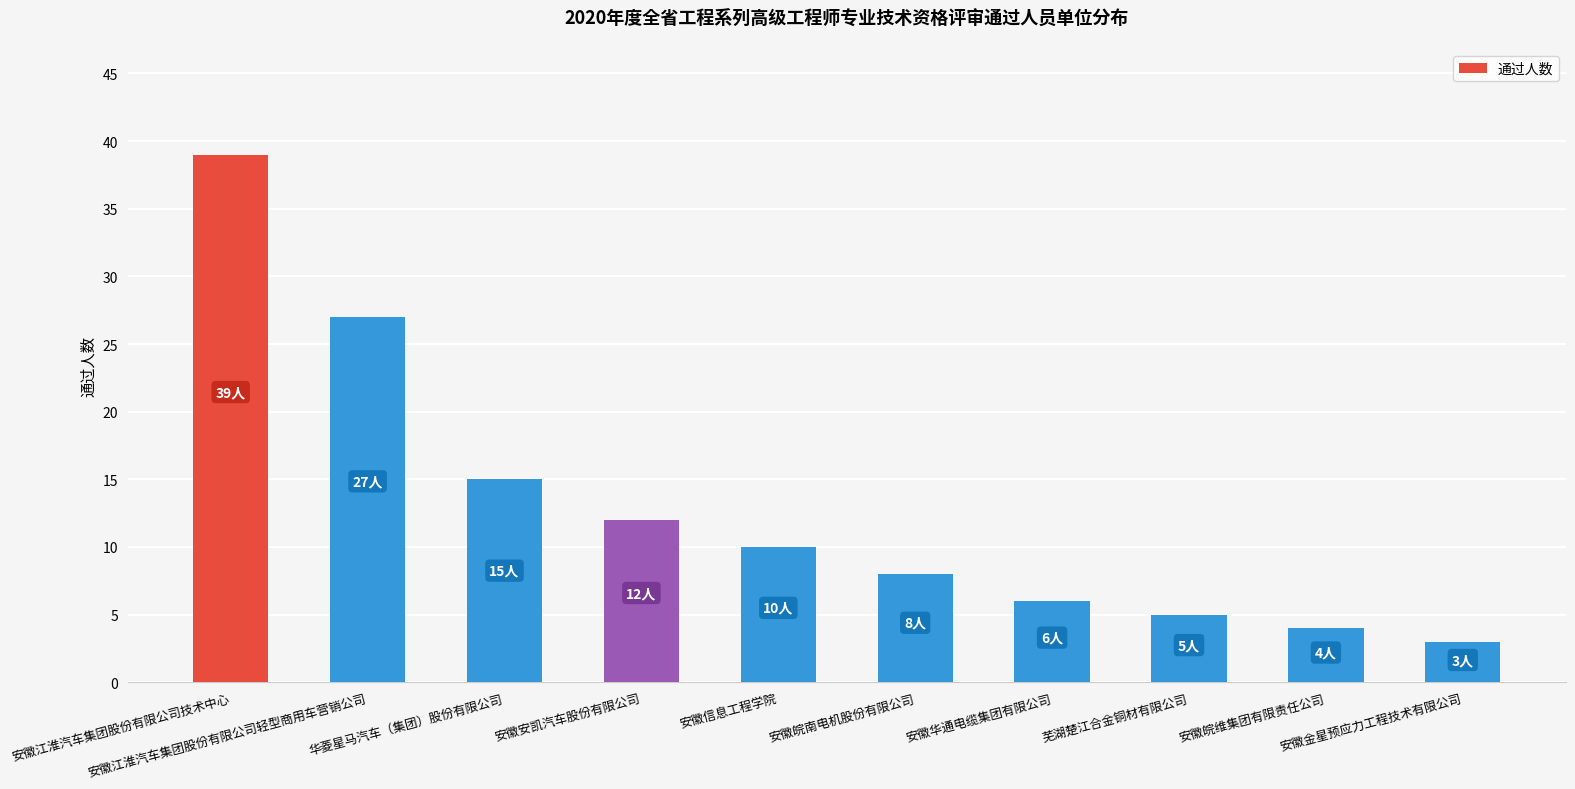

What is the change in value from 安徽信息工程学院 to 安徽皖南电机股份有限公司?

-2